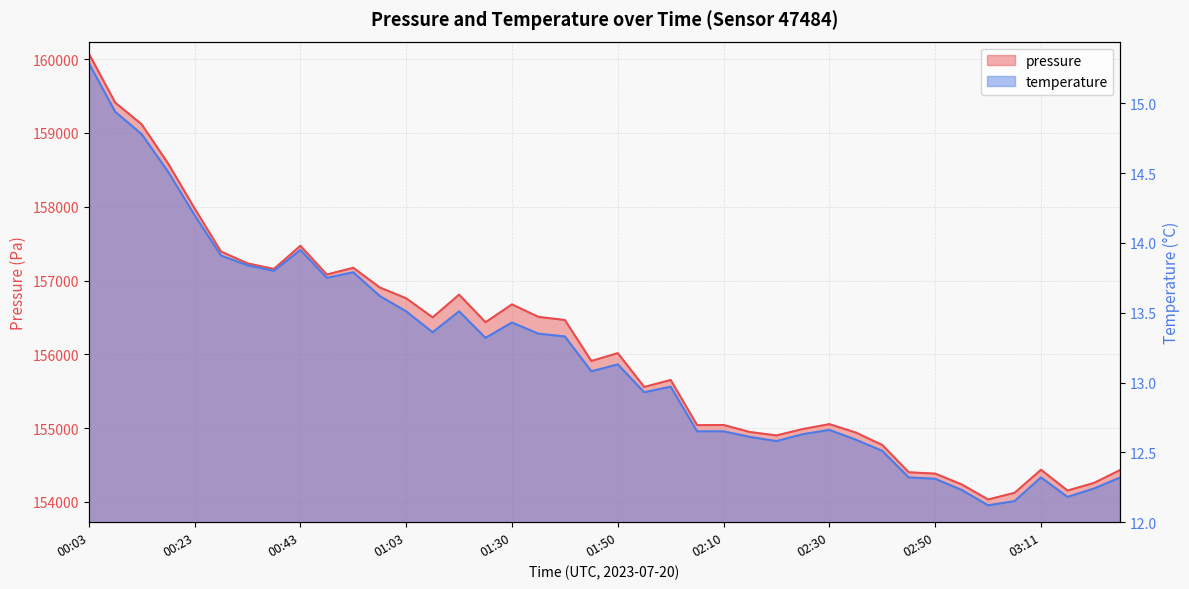

What is the label of the 32nd point from the left?

02:45